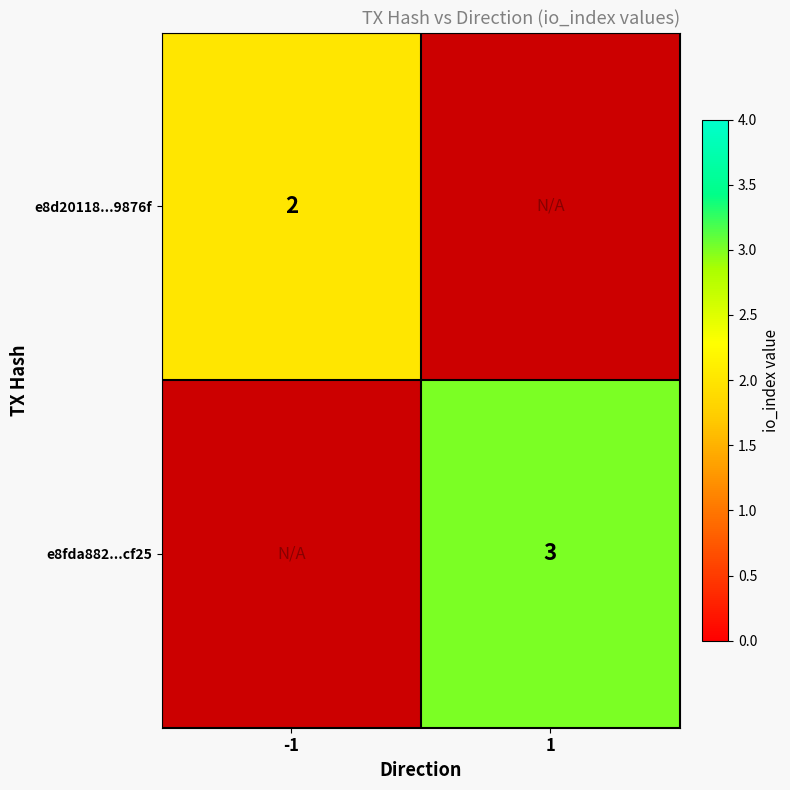

True or false: e8fda882...cf25 has a value of 3 at 1.

True